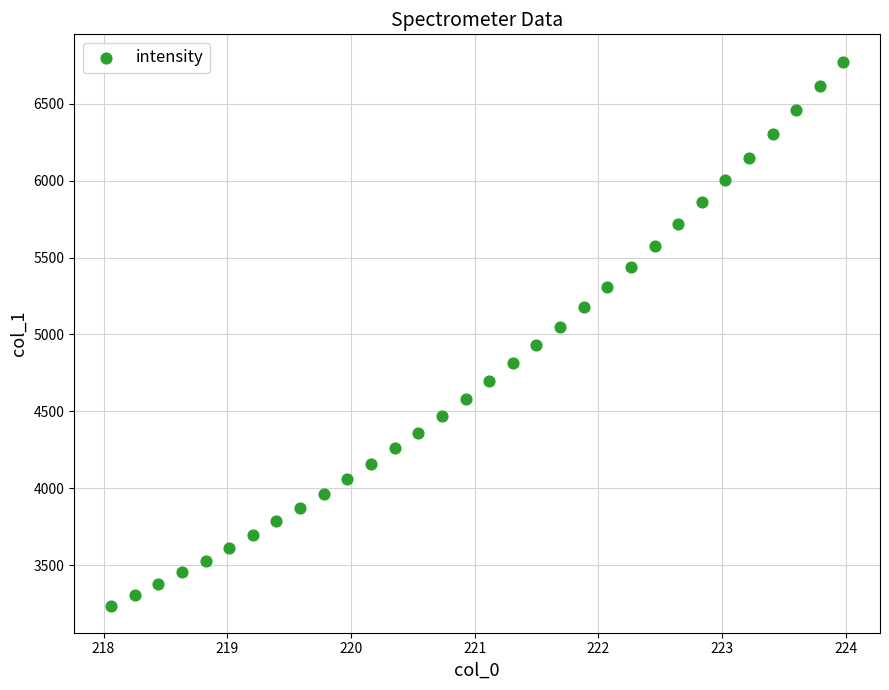

What is the range of Y values (max minus min)?

3539.1